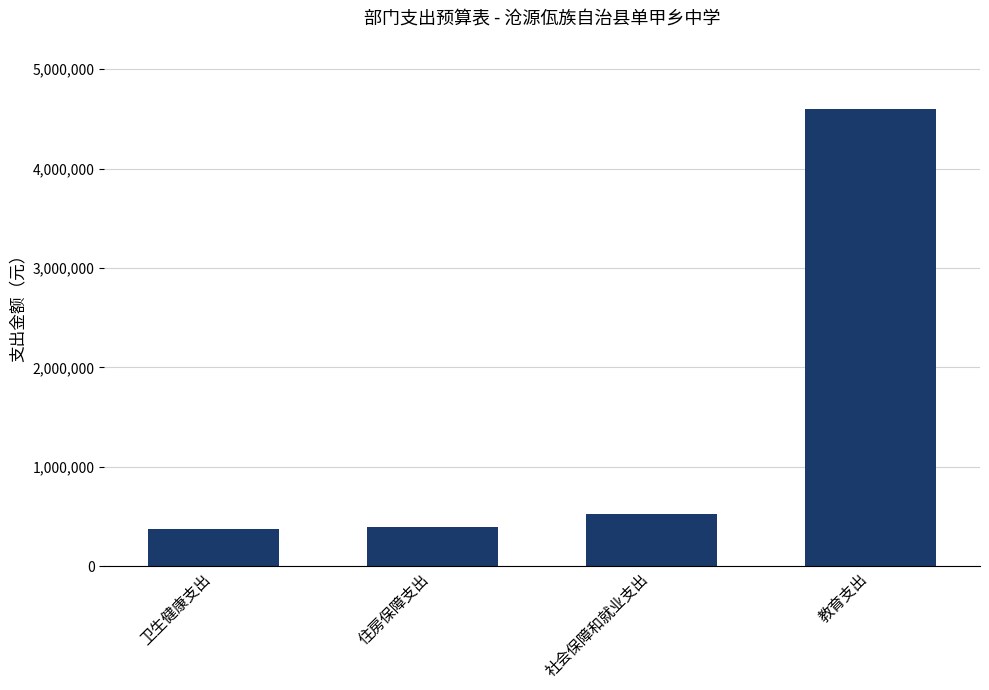

Read the value at 卫生健康支出.

372211.4